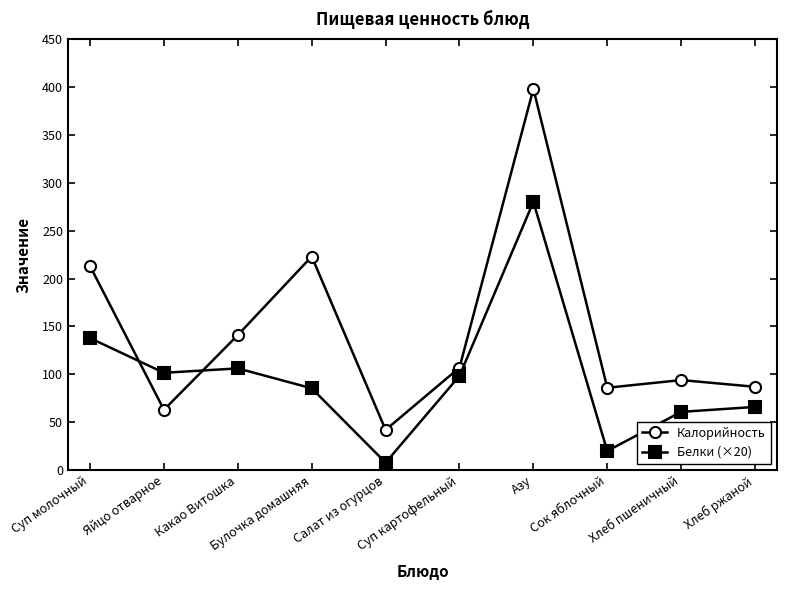

What are all the series names shown in the legend?

Калорийность, Белки (×20)